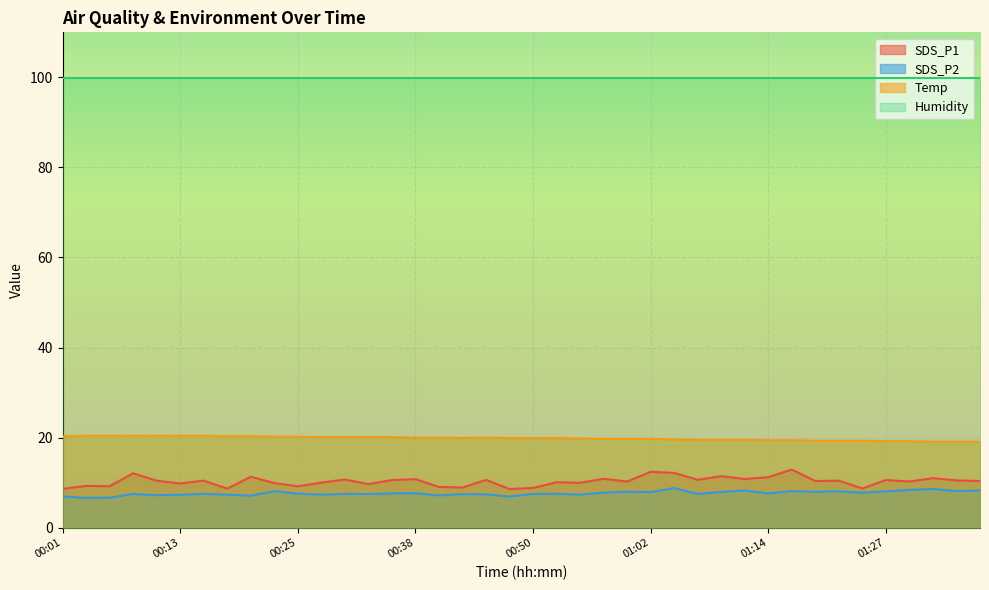

True or false: SDS_P2 and Temp cross at least once.

False